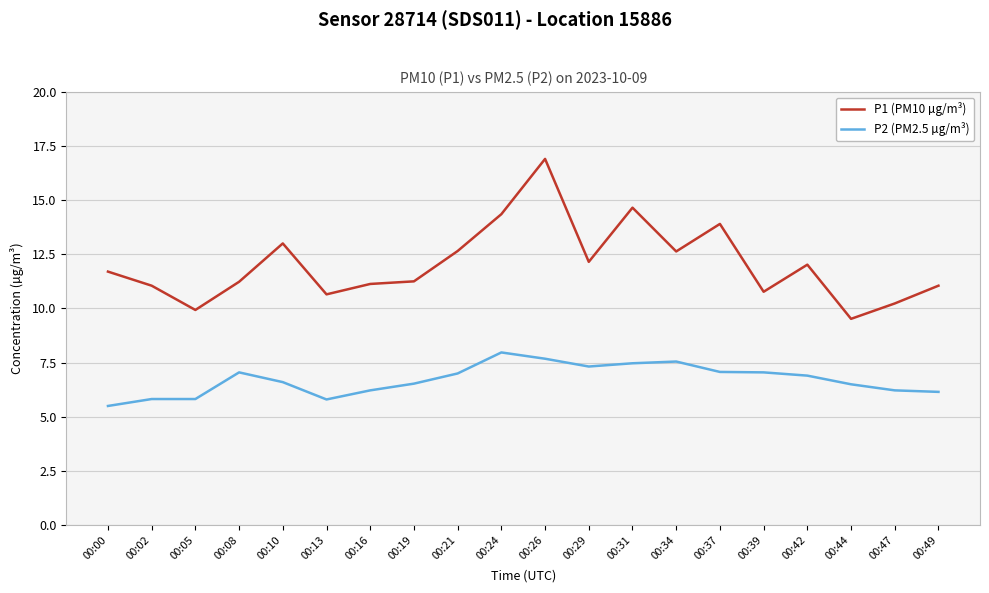

Is it true that P1 (PM10 µg/m³) equals 23.0 at 00:31?

False